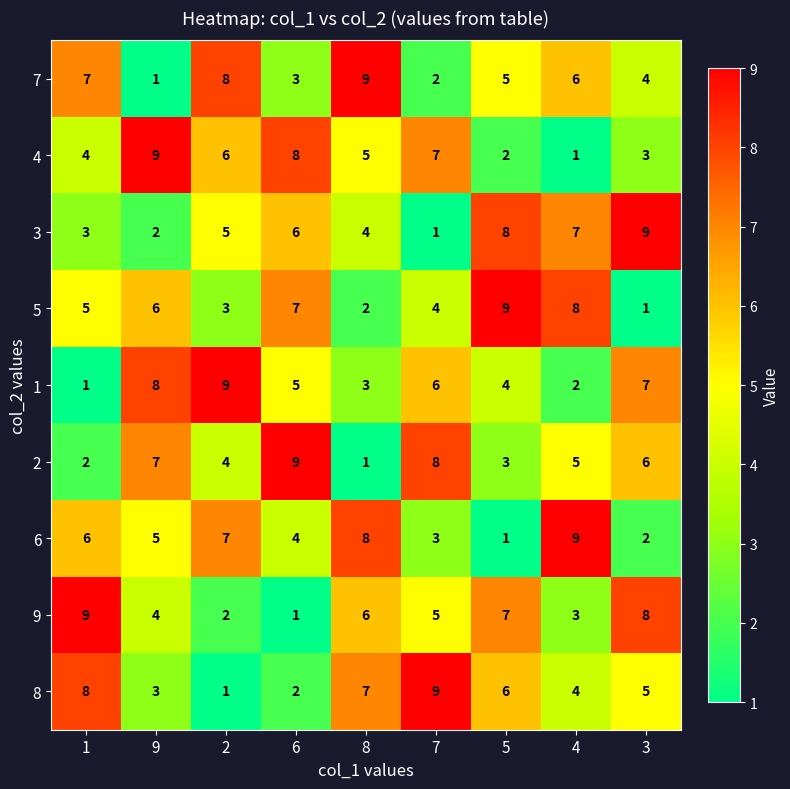

True or false: 1 has a value of 5 at 6.

True